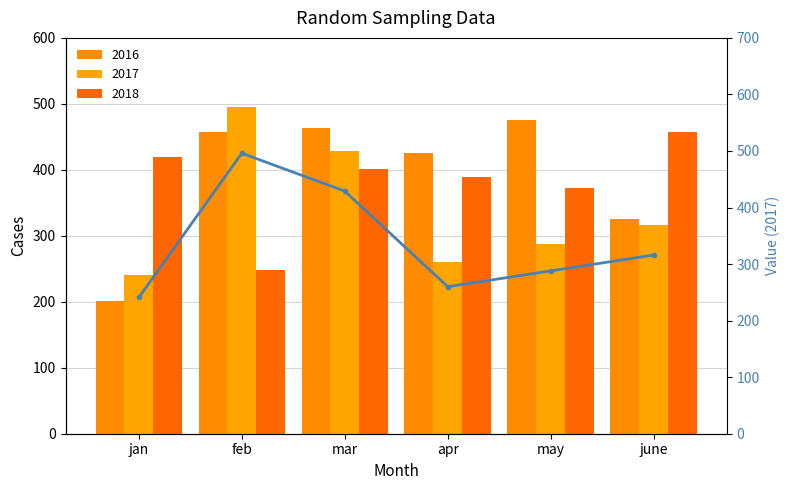

The value at may is 288. True or false?

True